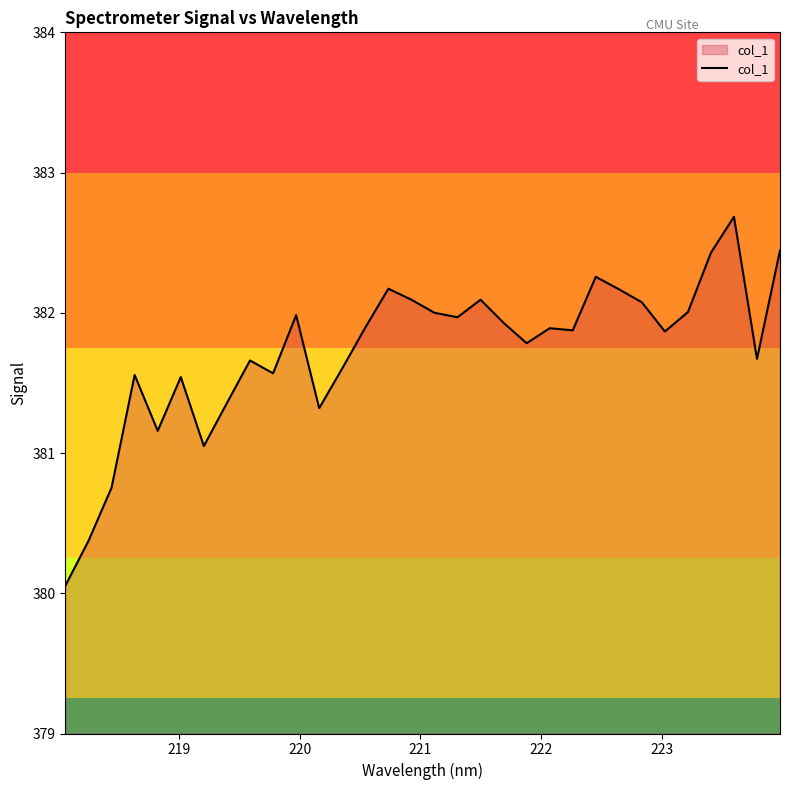

What is the greatest value displayed?

382.7